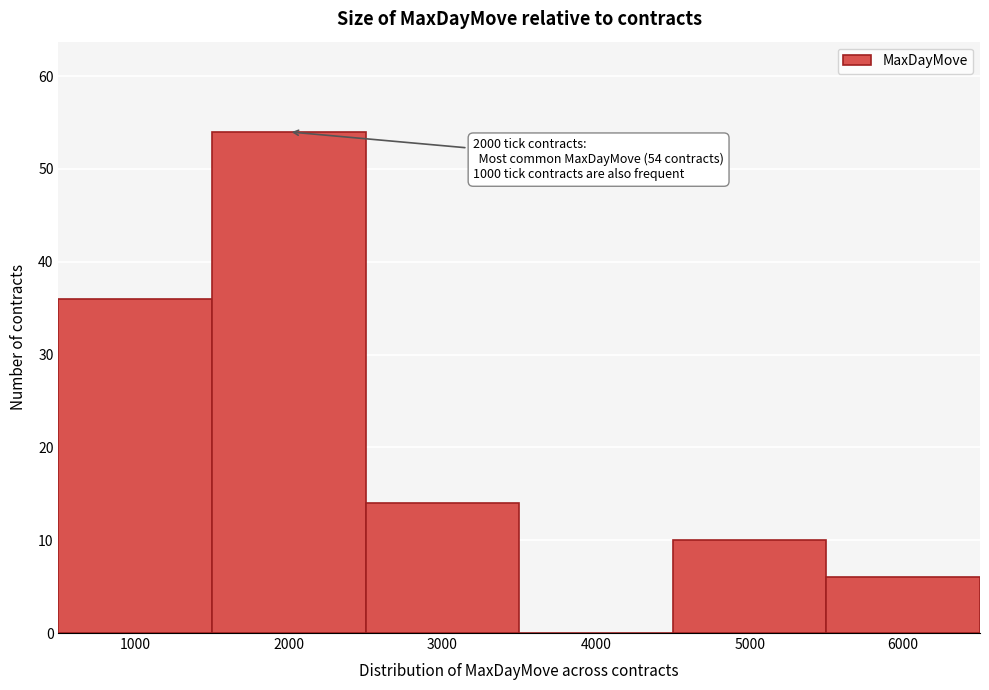

Which range on the x-axis has the tallest bar?

1500 to 2500